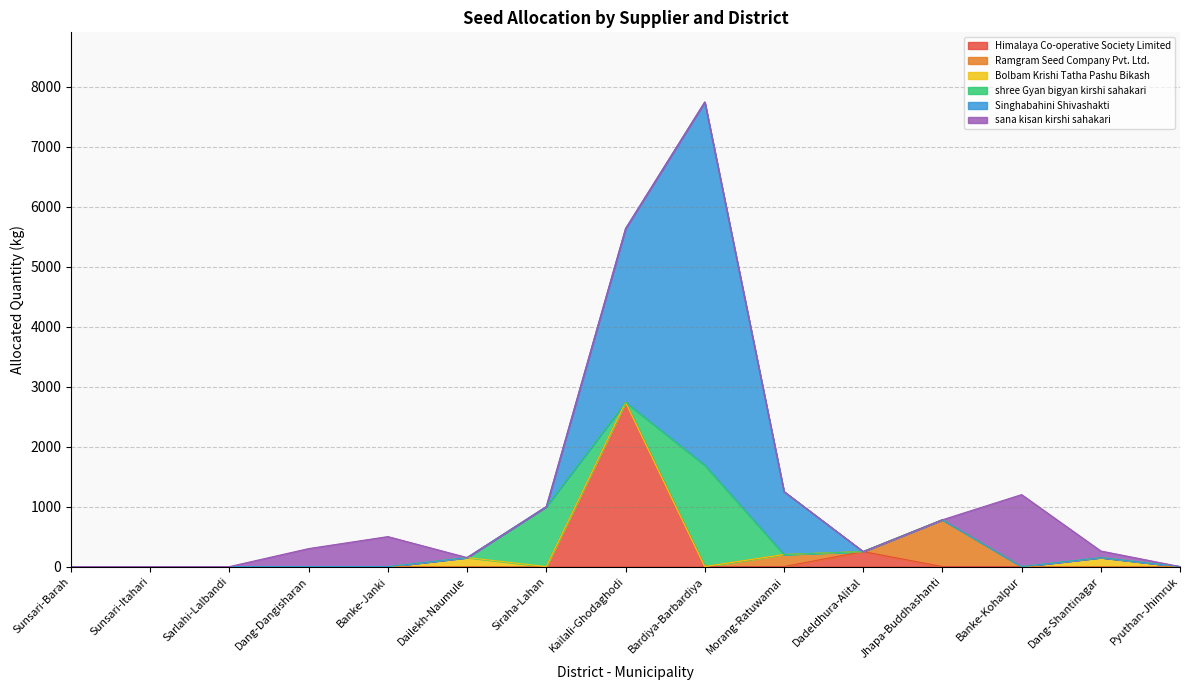

Which series ends up on top after the final intersection of Himalaya Co-operative Society Limited and Singhabahini Shivashakti?

Himalaya Co-operative Society Limited